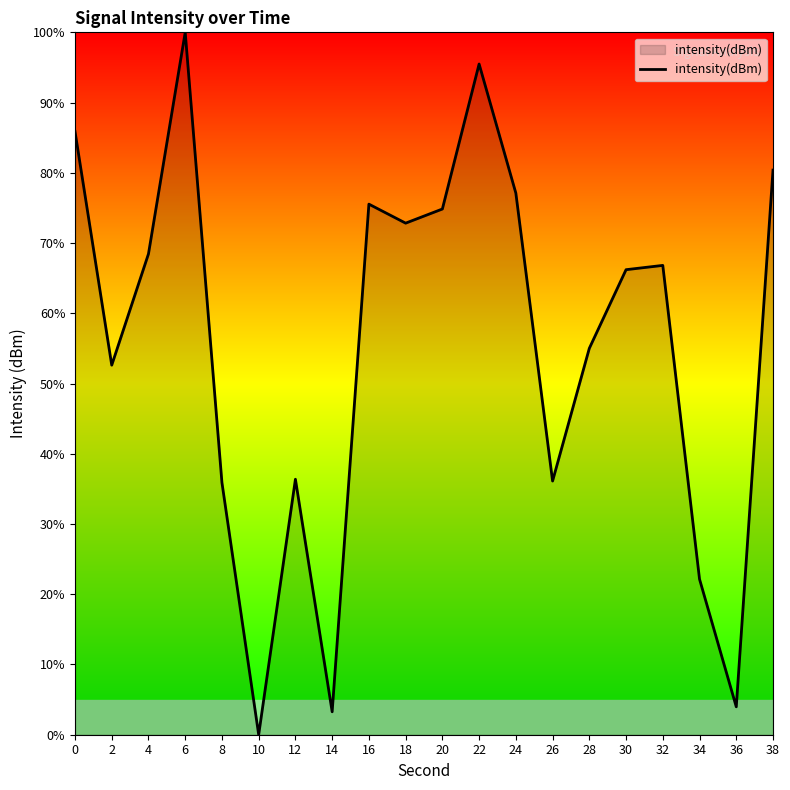

At which label is the value closest to 50?

2